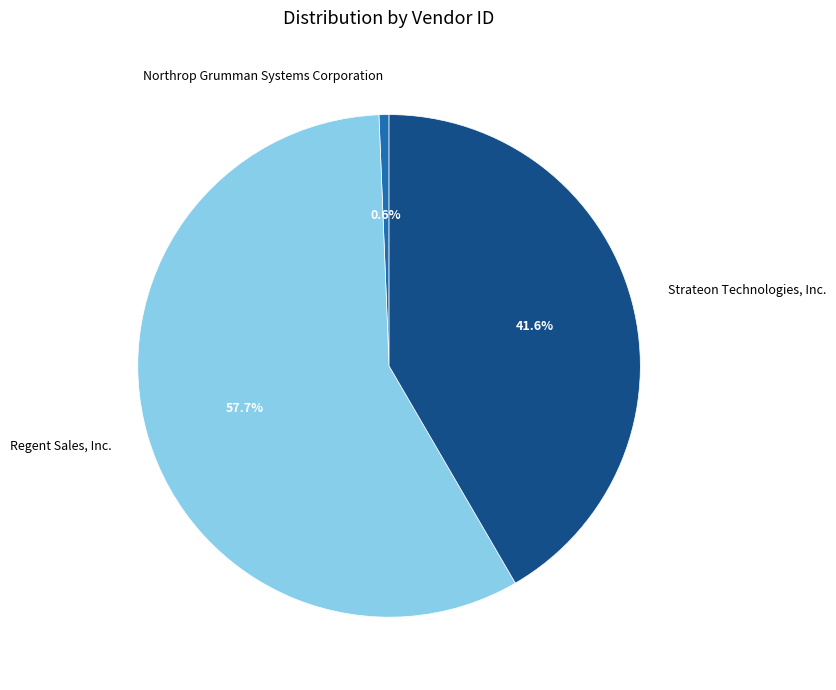

Which slice is the smallest?

Northrop Grumman Systems Corporation